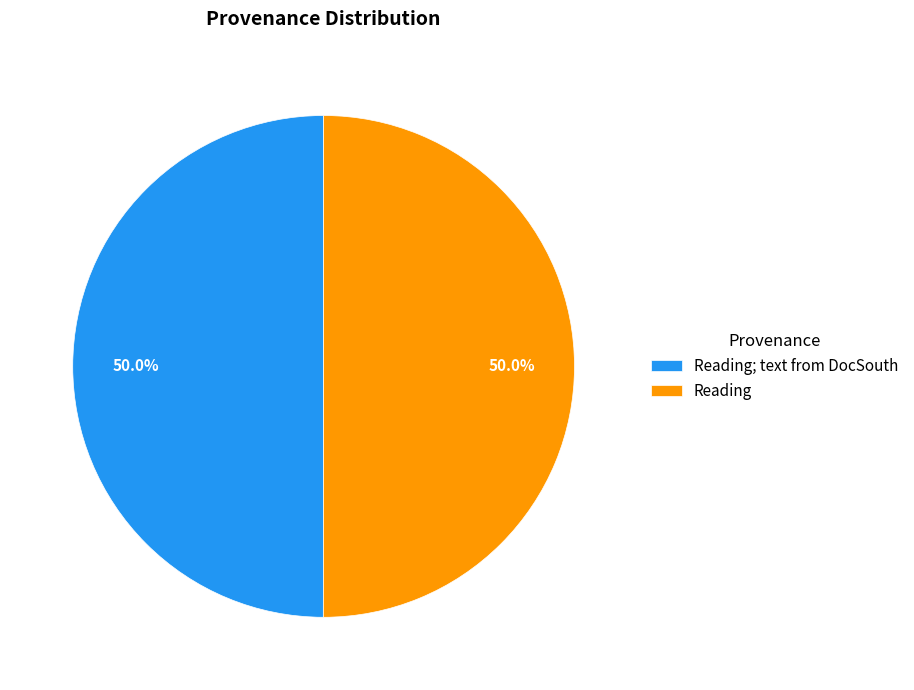

Count the number of slices in the pie.

2